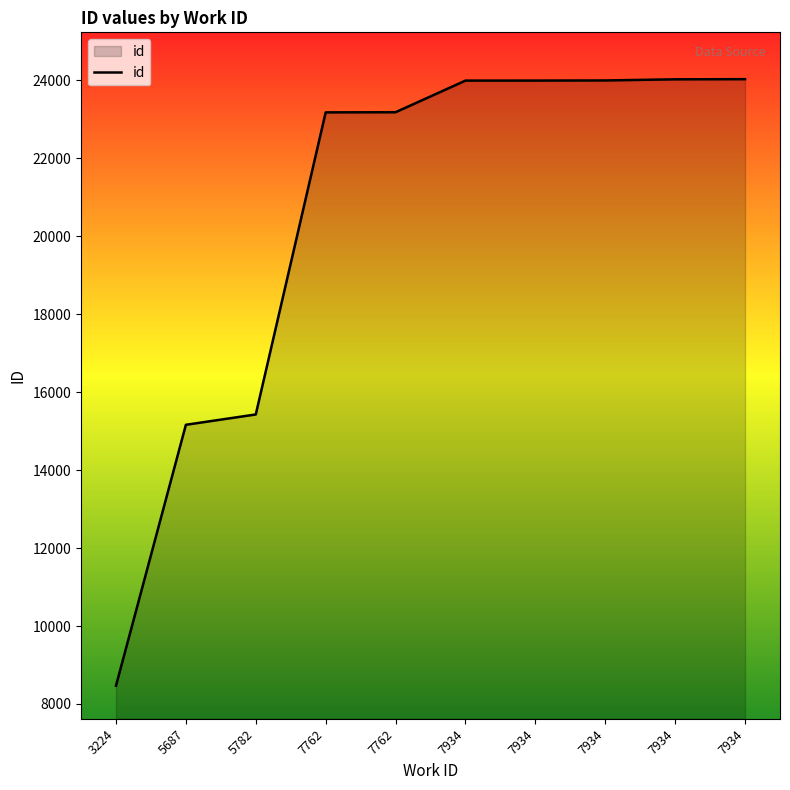

Rank the categories by value from highest to lowest.

7934, 7934, 7934, 7934, 7934, 7762, 7762, 5782, 5687, 3224